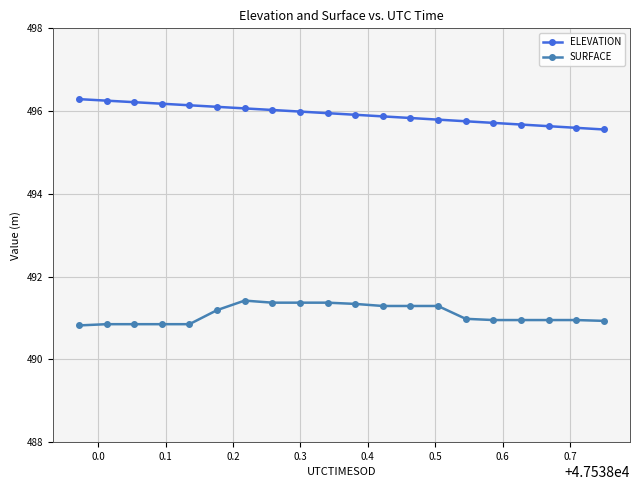

What is the value of the ELEVATION point at the 14th from the left?

495.8